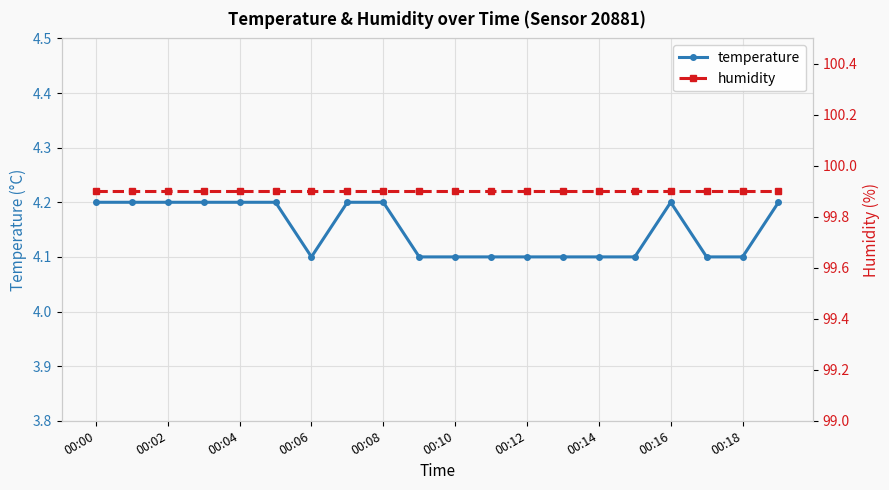

True or false: temperature has a value of 4.2 at 00:02.

True